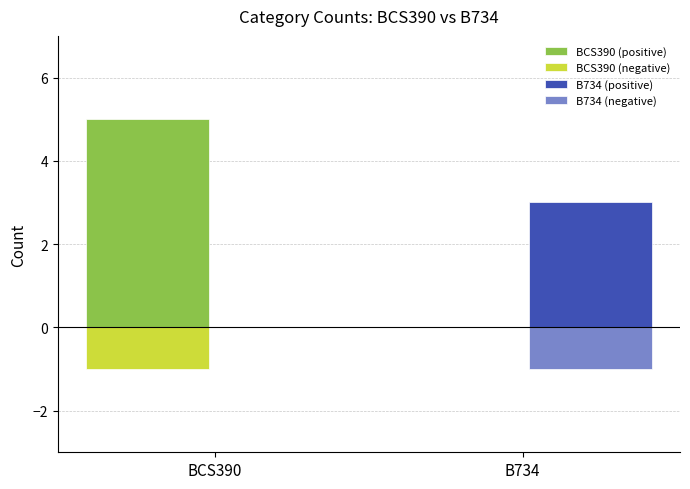

At which category is the sum across all series the highest?

BCS390